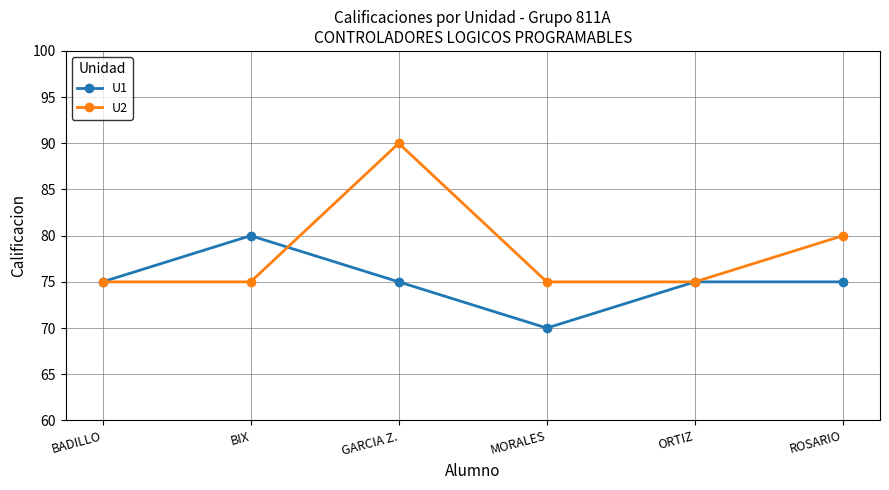

Which series has the largest range (max minus min)?

U2